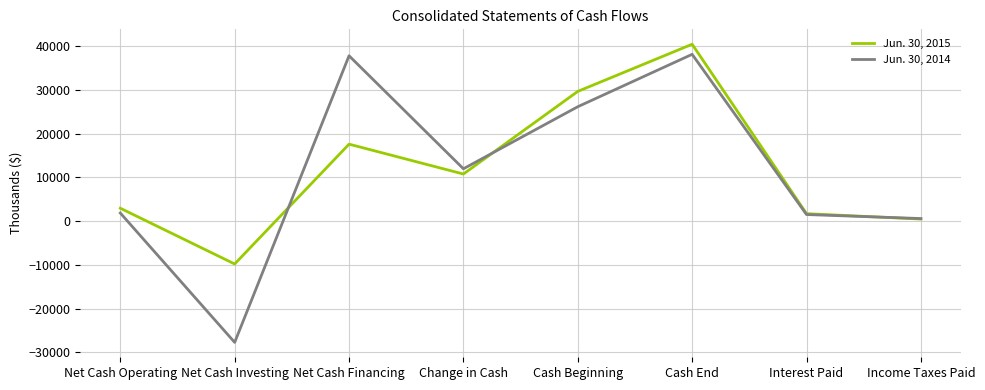

Which category has the lowest value across all series?

Net Cash Investing